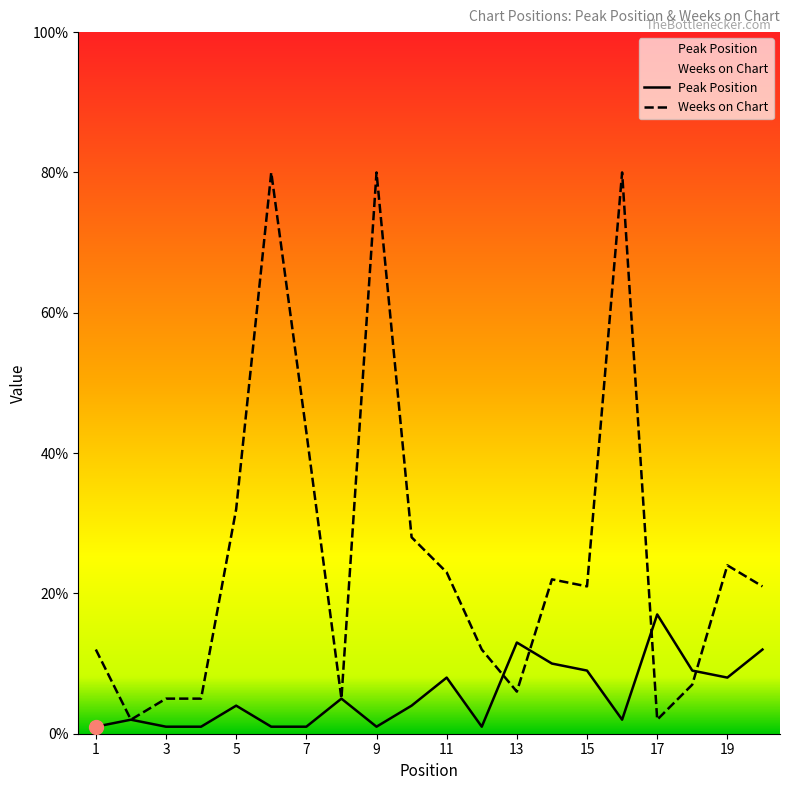

At which label does Weeks on Chart reach its peak?

6